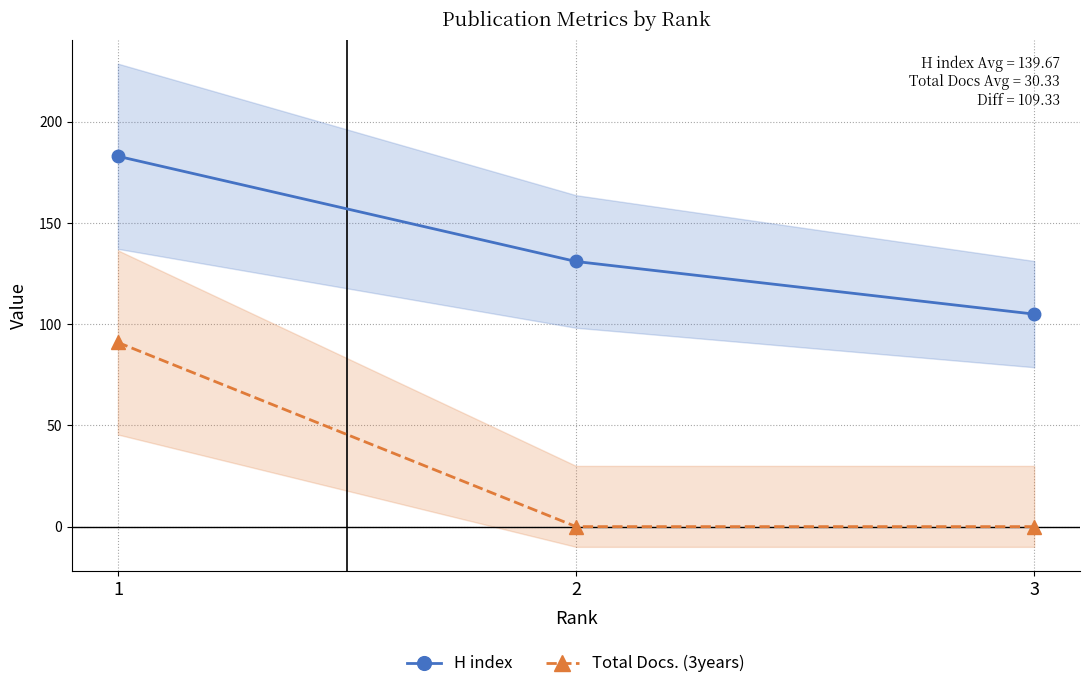

What are all the series names shown in the legend?

H index, Total Docs. (3years)